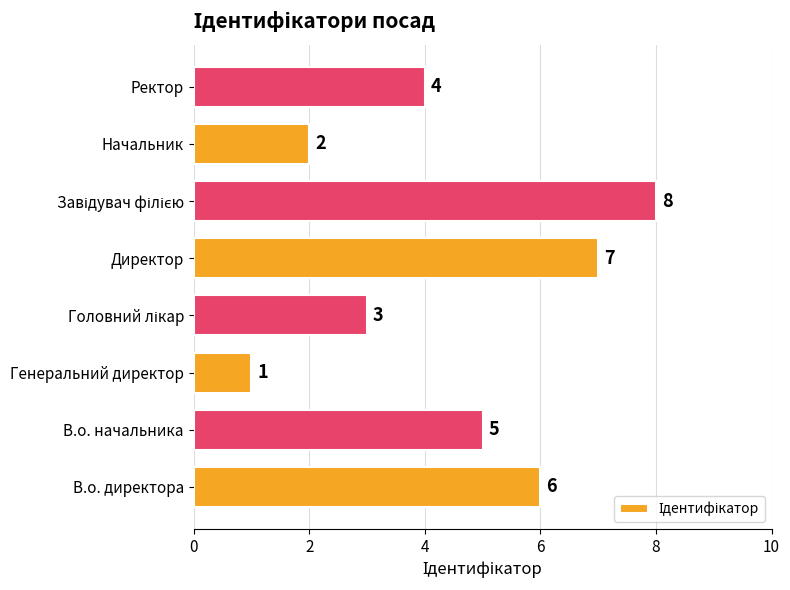

Is it true that the value at В.о. директора is 6?

True